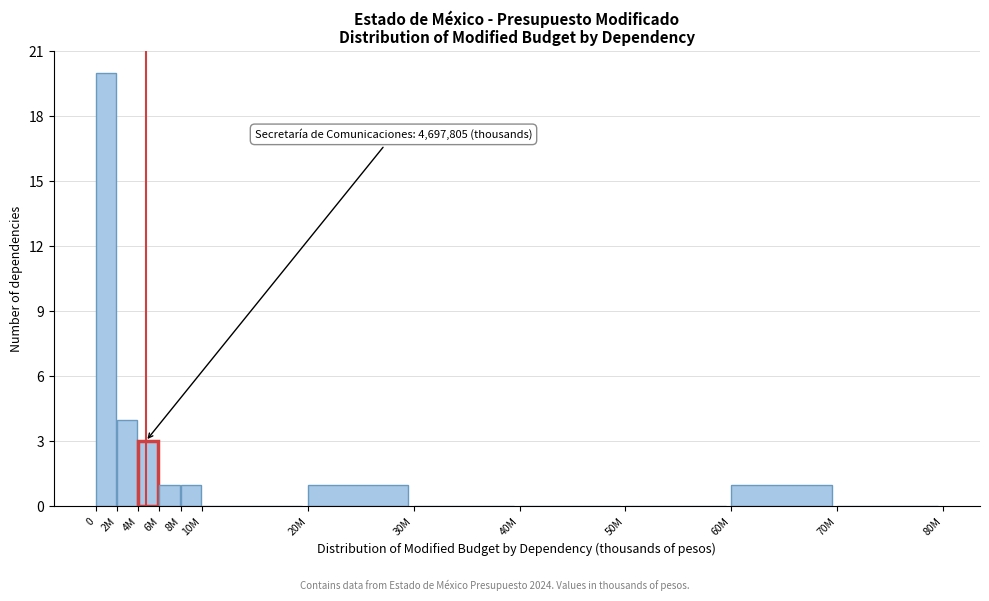

Reading left to right, transcribe all the data shown in this chart.

0=20	2M=4	4M=3	6M=1	8M=1	10M=0	20M=1	30M=0	40M=0	50M=0	60M=1	70M=0